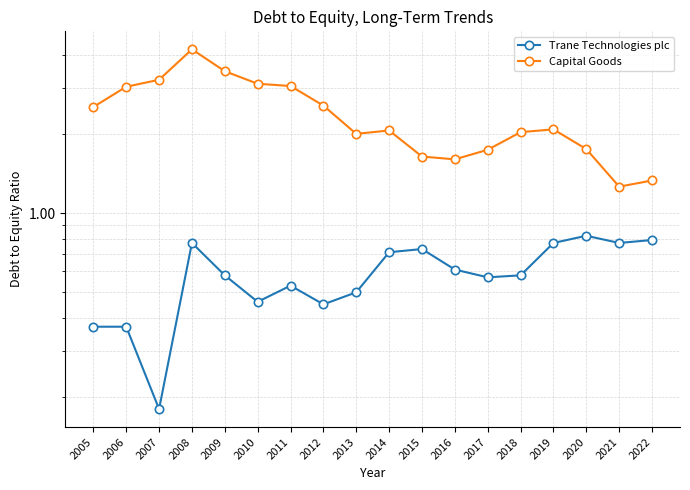

At which label does Trane Technologies plc reach its peak?

2020